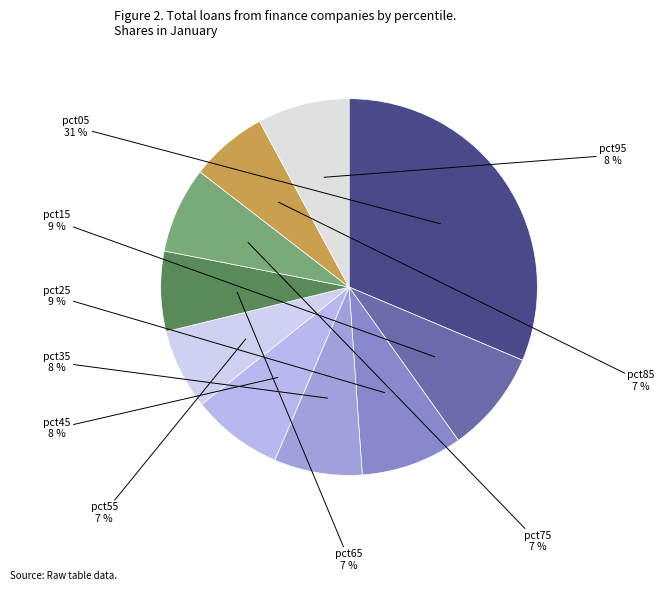

Count the number of slices in the pie.

10